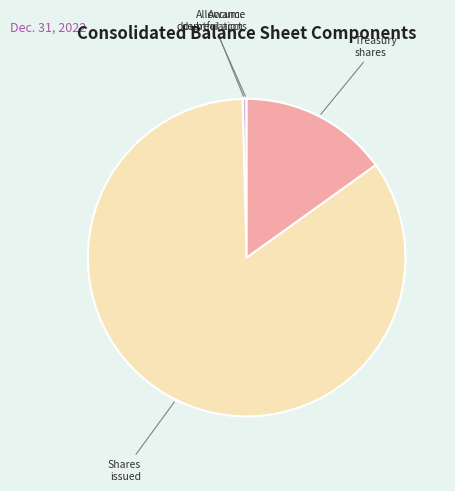

Does any single category account for the majority?

Yes